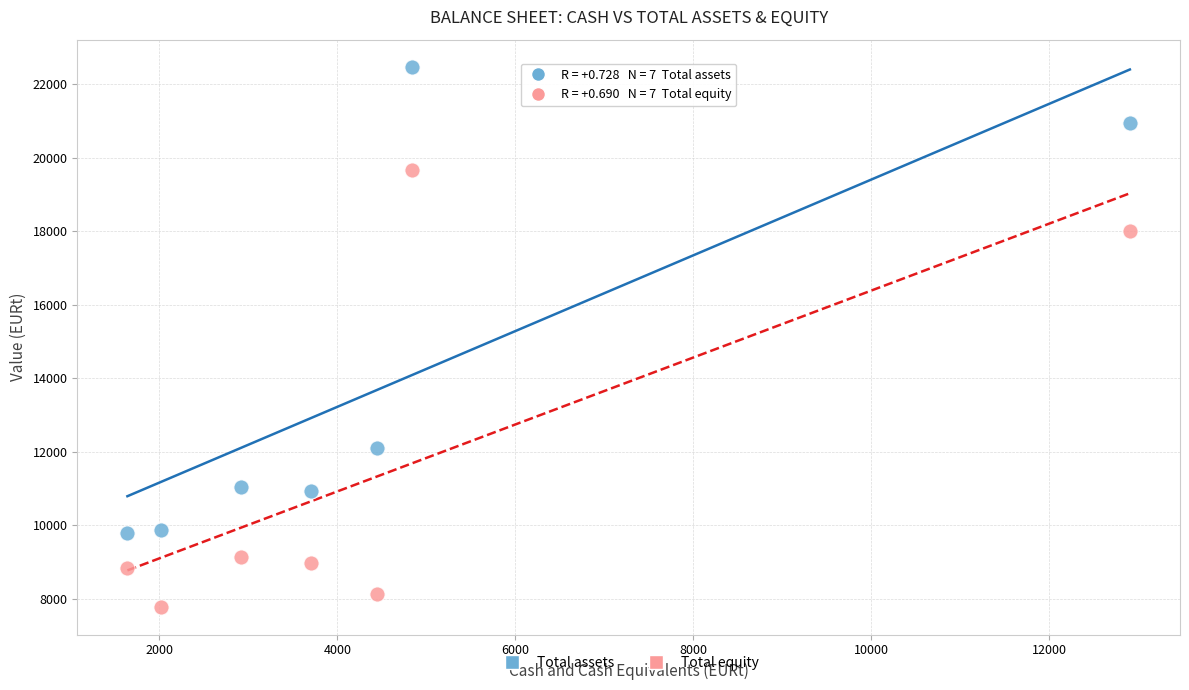

Which series has the widest spread of Y values?

Total assets